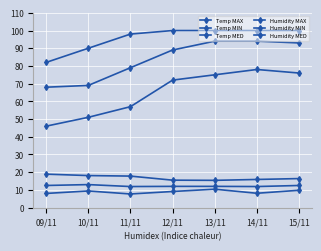

True or false: Humidity MIN and Temp MED cross at least once.

False